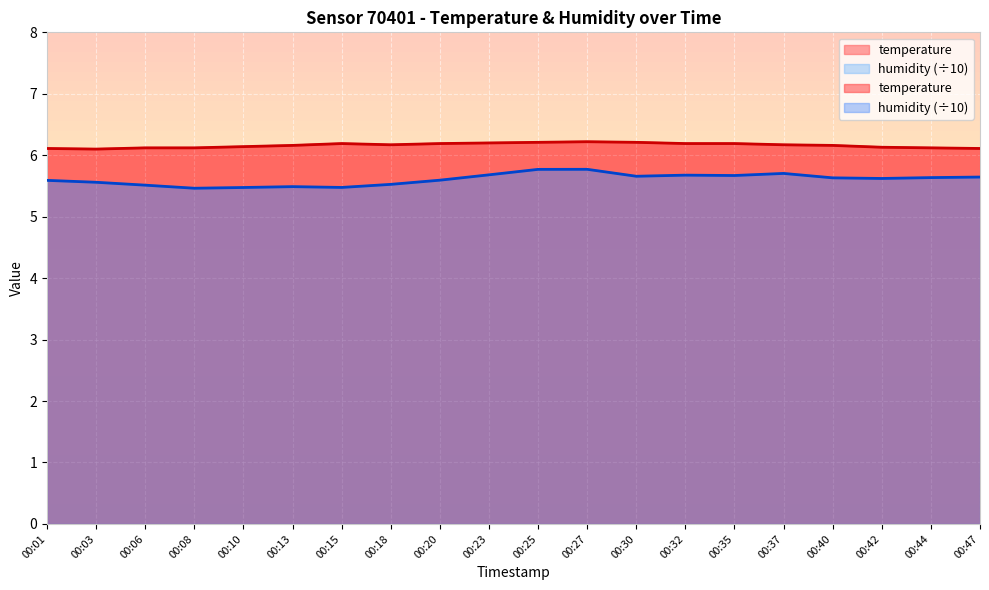

In temperature, how many points are higher than both neighbors (excluding endpoints)?

2